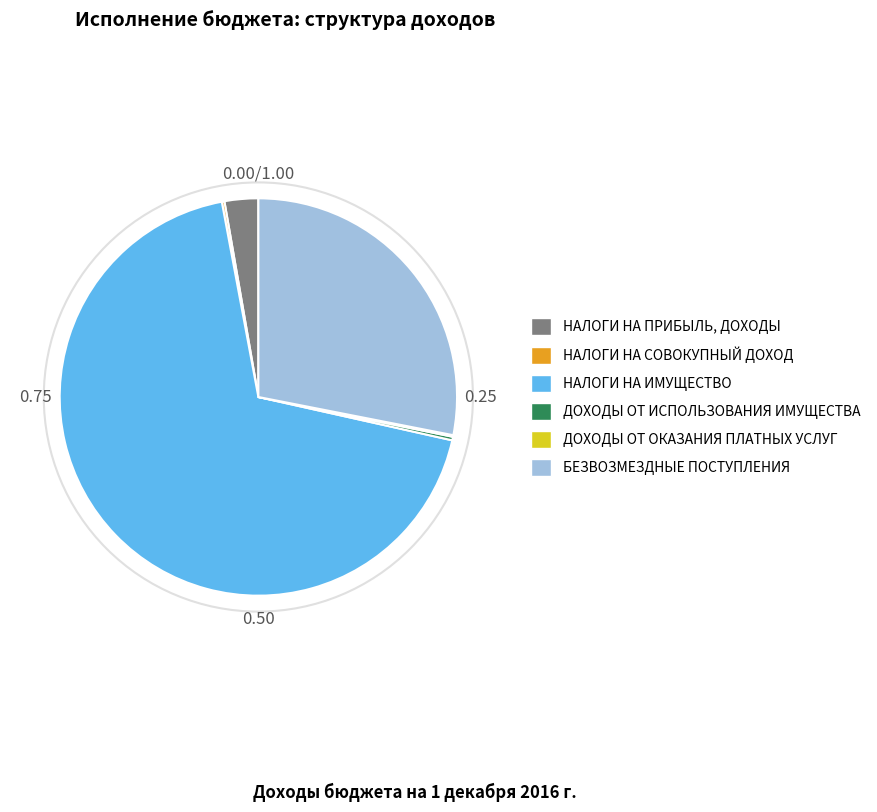

Which has a higher value, НАЛОГИ НА ИМУЩЕСТВО or ДОХОДЫ ОТ ИСПОЛЬЗОВАНИЯ ИМУЩЕСТВА?

НАЛОГИ НА ИМУЩЕСТВО